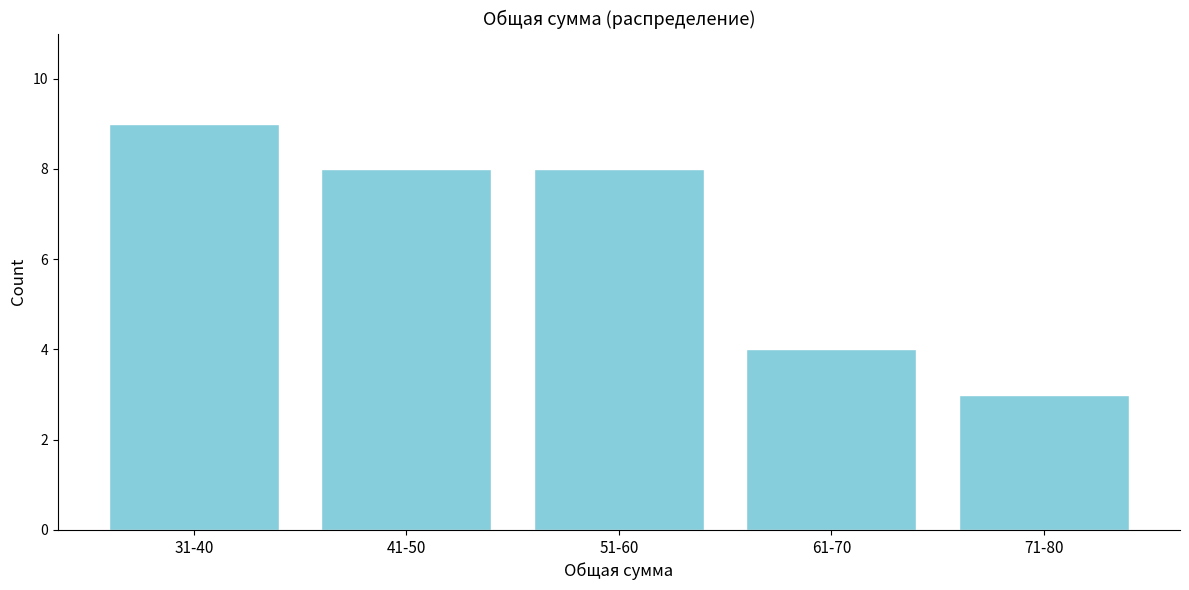

Reading left to right, transcribe all the data shown in this chart.

9	8	8	4	3